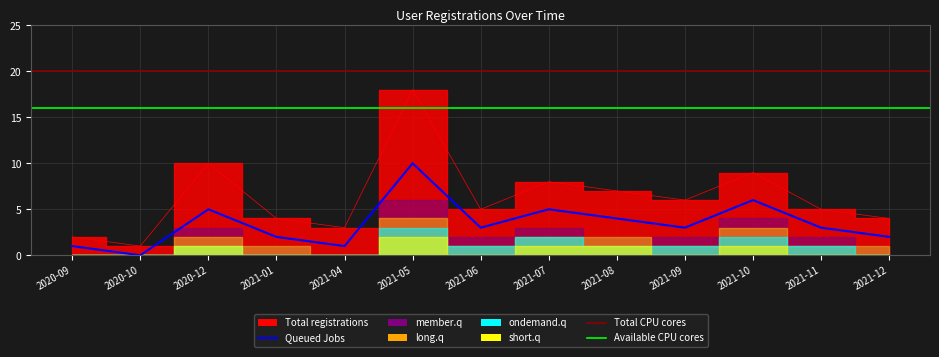

What is the label of the 5th point from the right?

2021-08